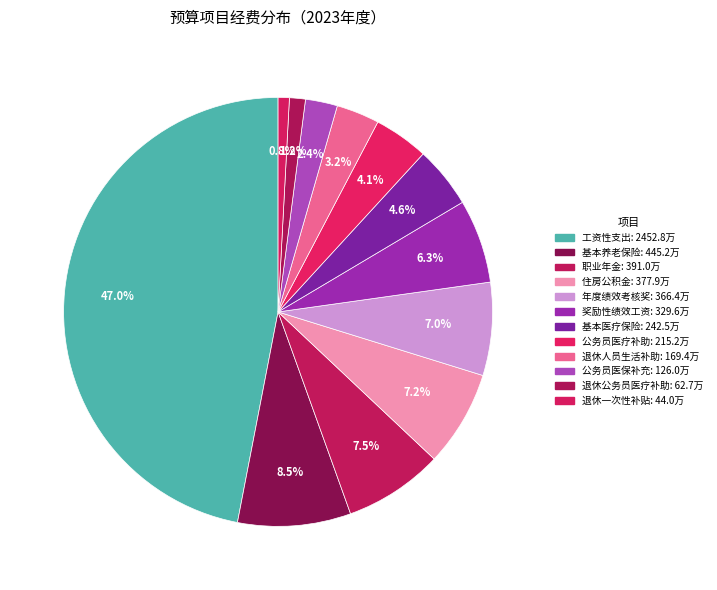

Does any single category account for the majority?

No